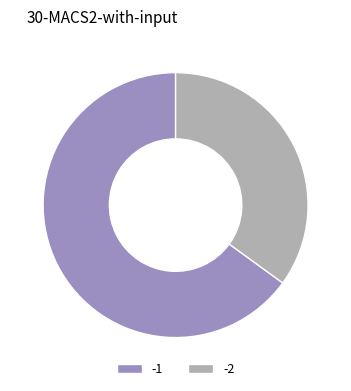

Between -1 and -2, which is larger?

-1